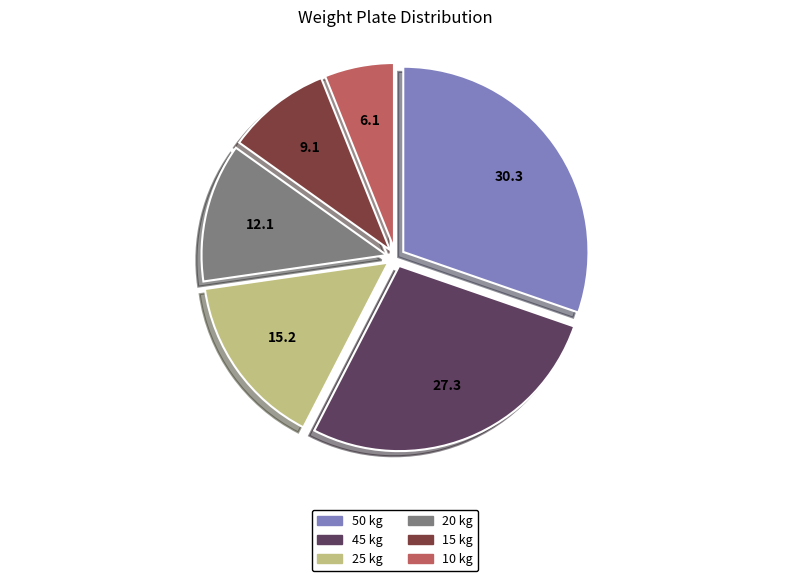

Combined, do 25 and 50 account for over 50%?

No